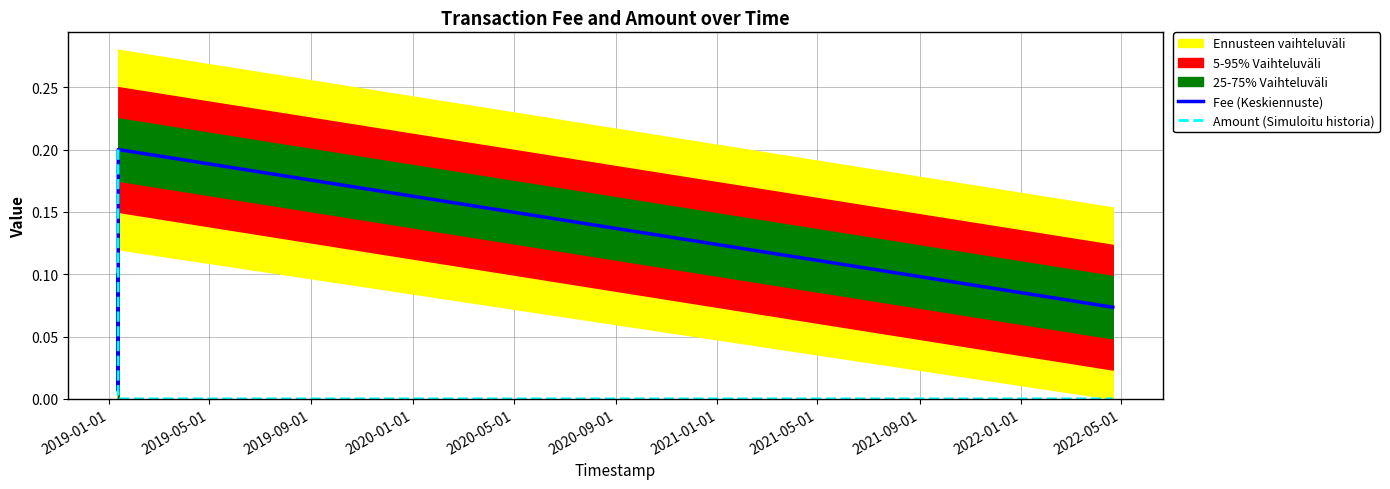

Does the chart display data point markers on the line(s)?

No